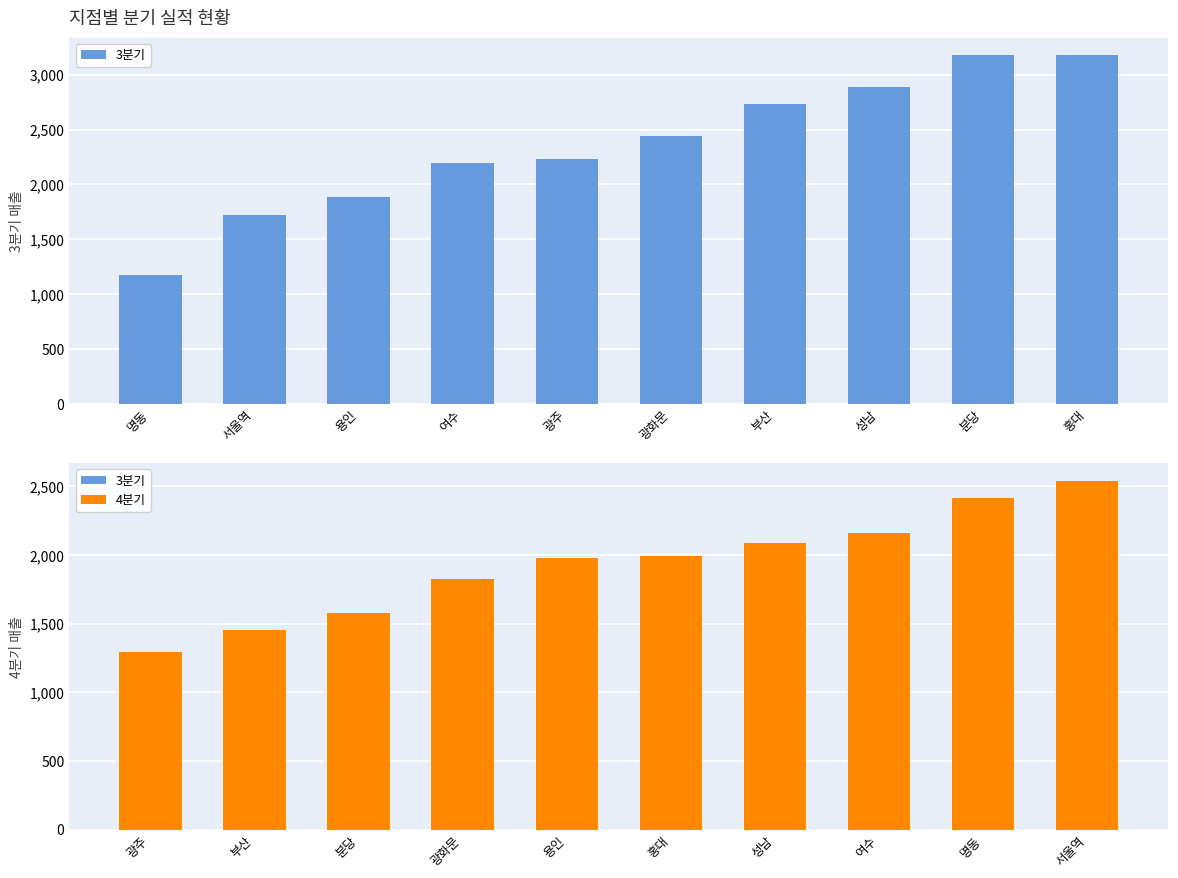

How many bars are there in total?

20